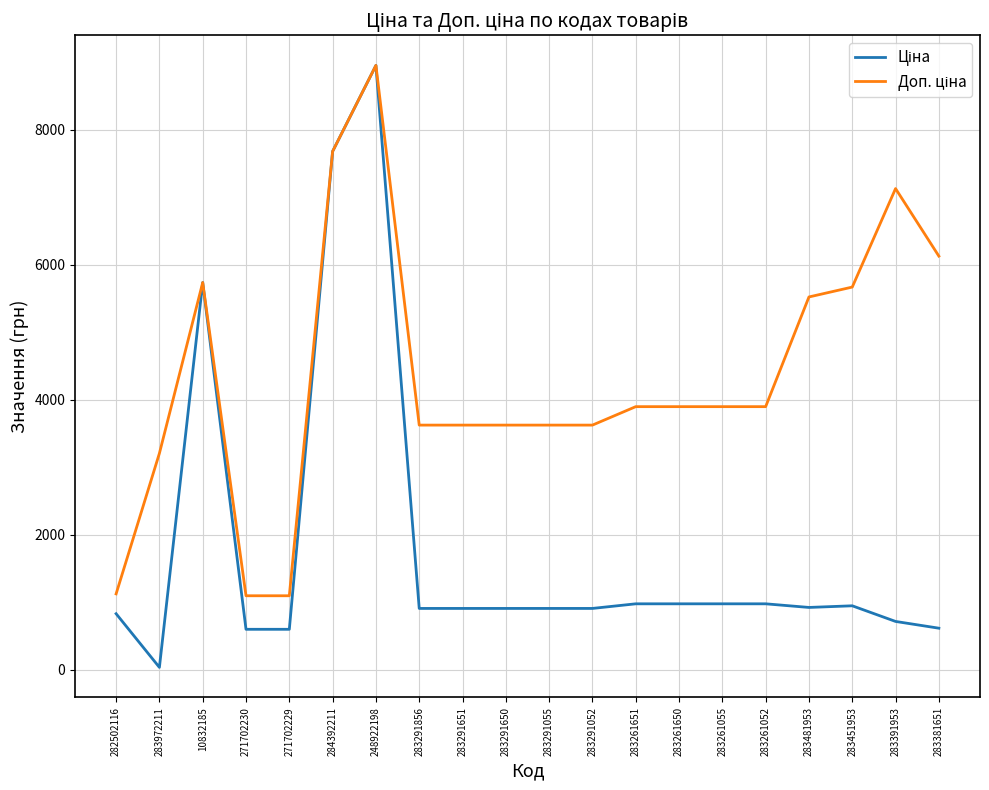

Which label corresponds to the smallest value in the chart?

283972211